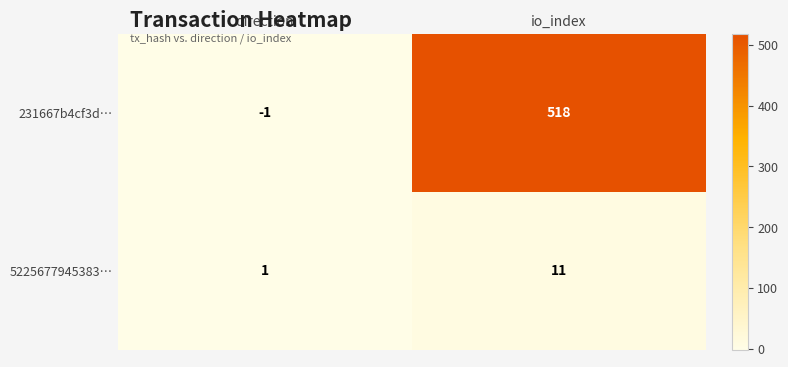

Between direction and io_index, which series saw the biggest shift?

231667b4cf3d…